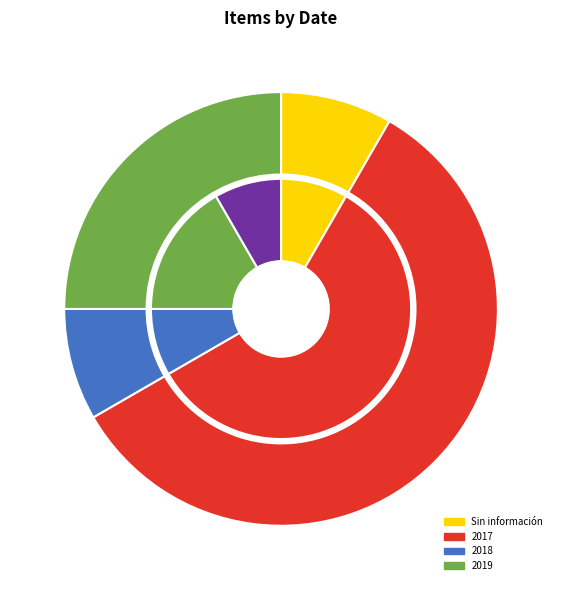

Which category has the biggest portion of the pie?

2017